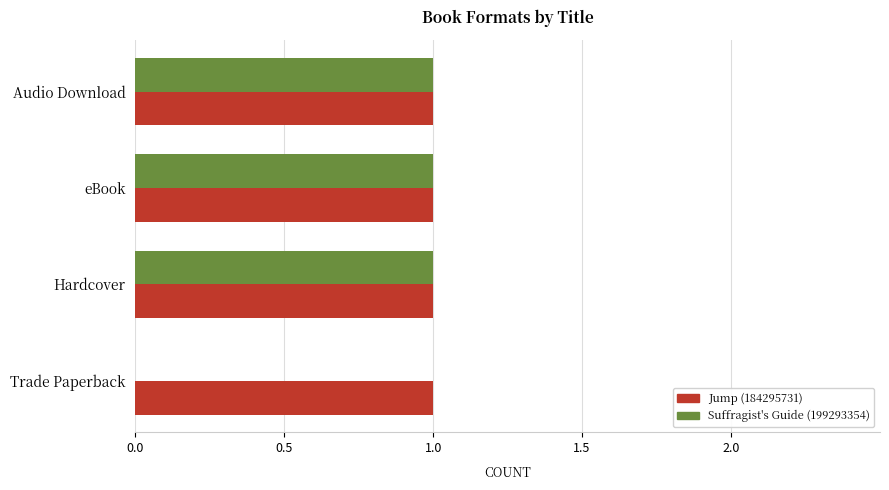

What is the sum of all Jump (184295731) values?

4